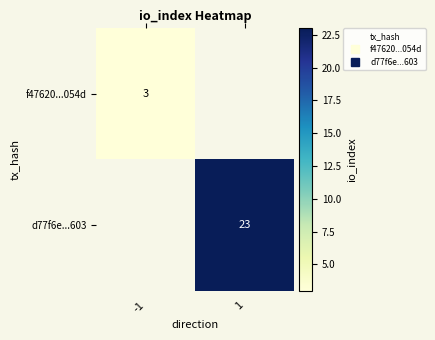

Where is f47620...054d nearest to the value 3?

-1